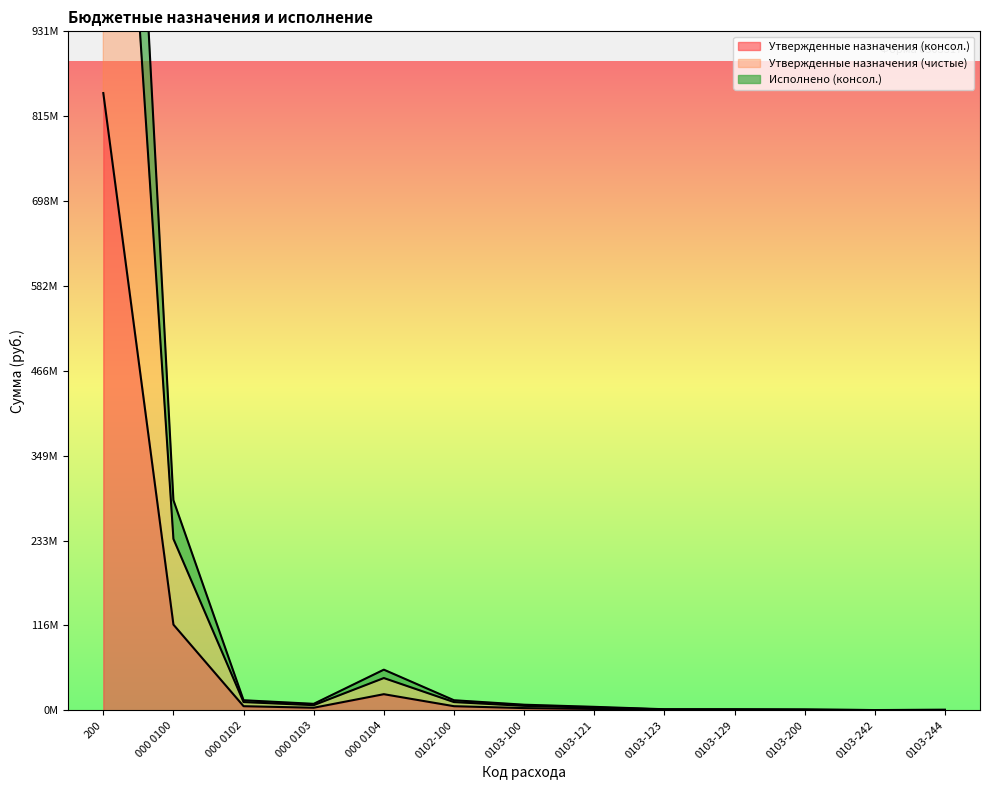

What is the greatest value displayed?

2107939764.7